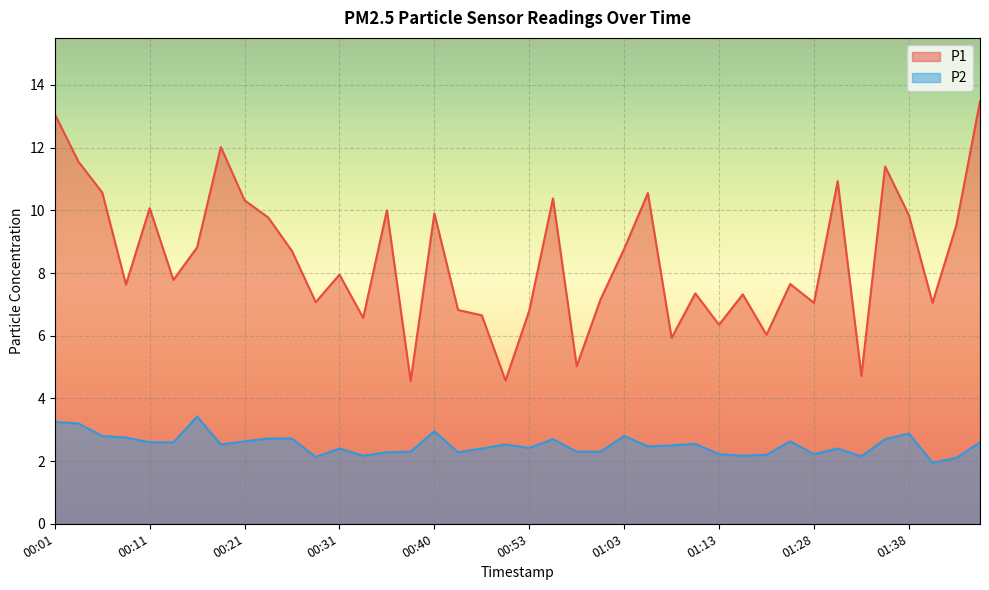

In P2, how many points are lower than both neighbors (excluding endpoints)?

10